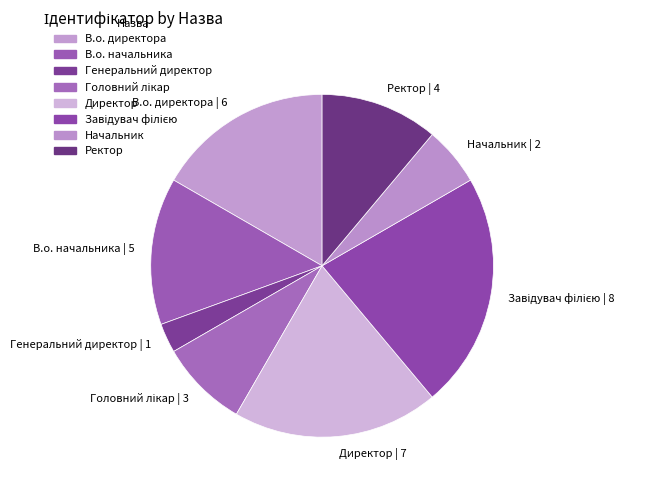

Does any single category account for the majority?

No